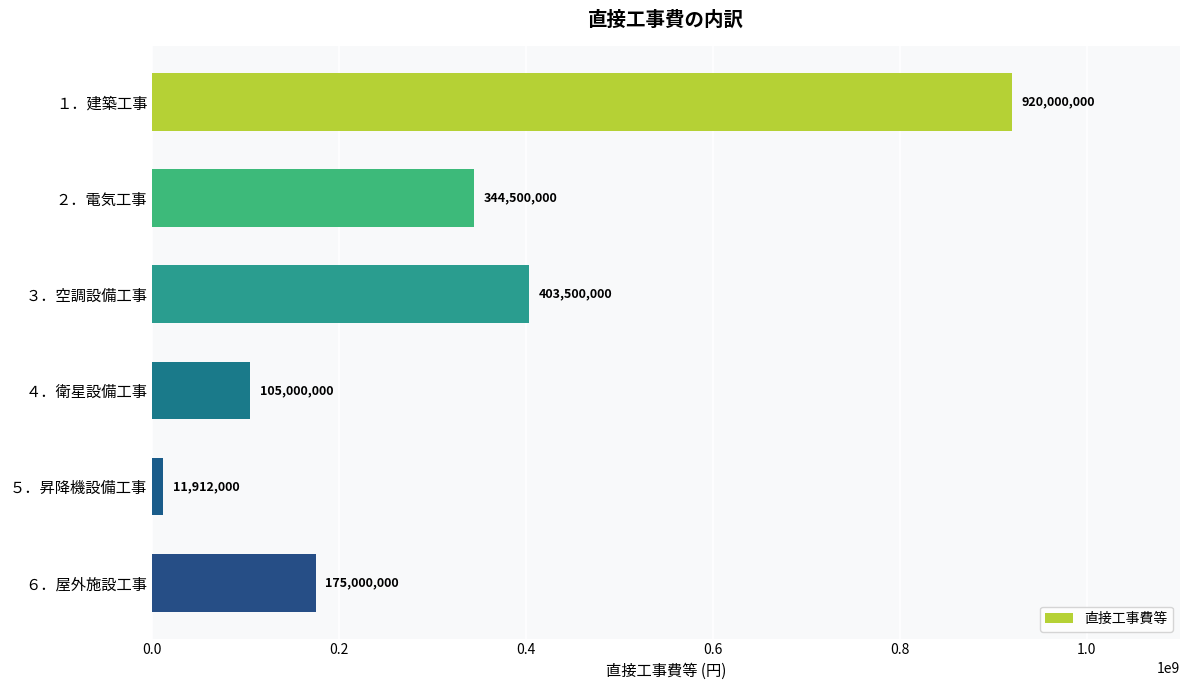

What is the change in value from ４．衛星設備工事 to ５．昇降機設備工事?

-93088000